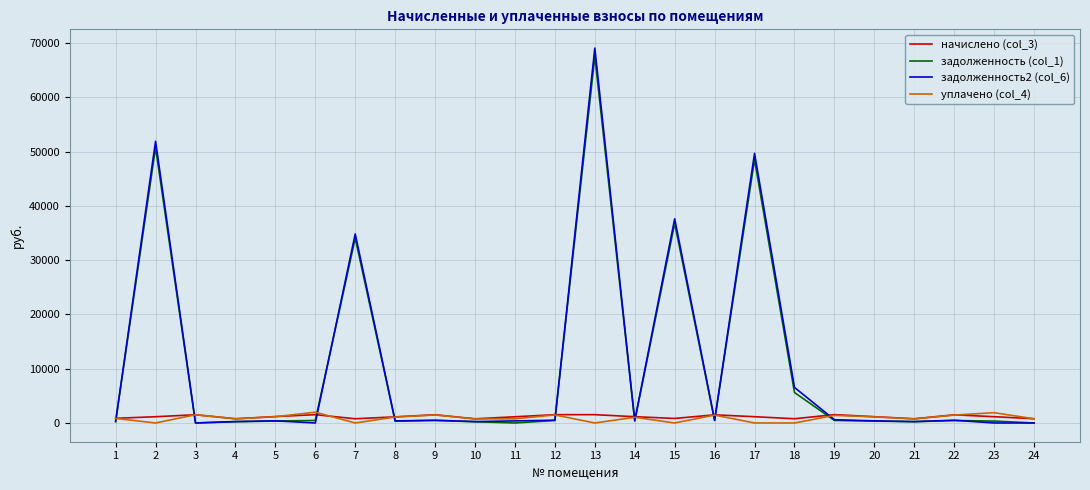

At which category is the sum across all series the highest?

13